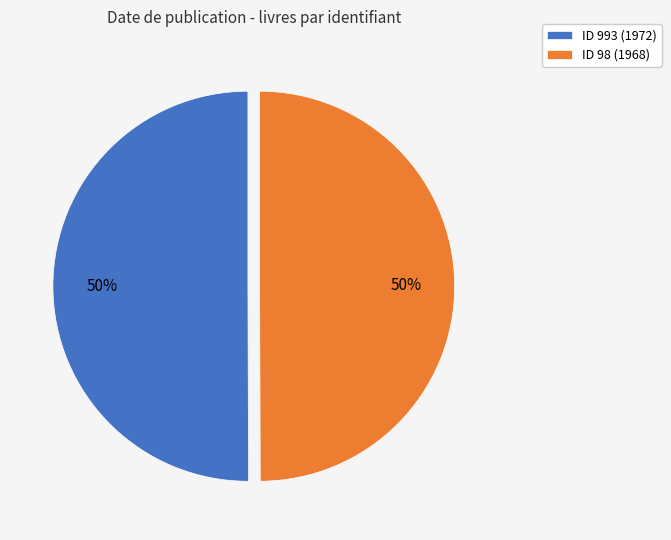

True or false: ID 993 (1972) accounts for 42% of the total.

False